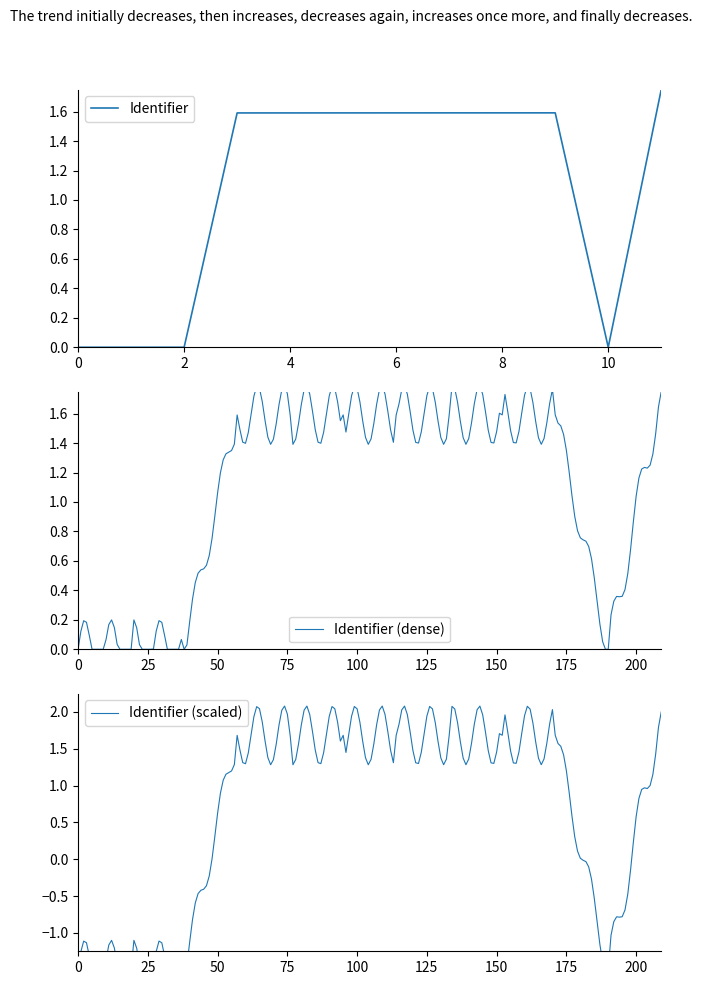

What is the difference between the second highest and second lowest values?

1.6